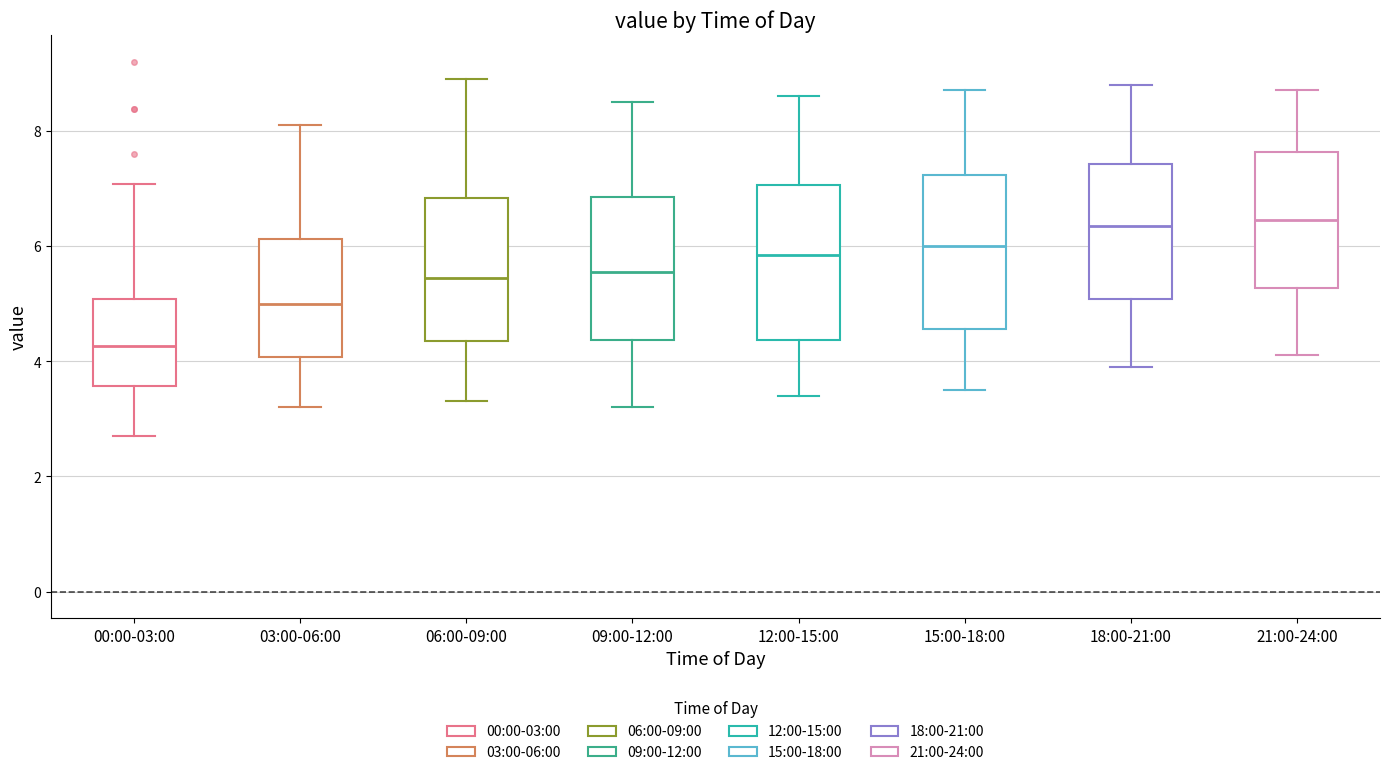

Reading left to right, transcribe this box plot: for each box, give where its median line is, the range the box spans, and where its two whiskers end, as read against the y-axis. The values are not printed on the chart, so give them approximately, as read against the axis.

00:00-03:00: median 4.2, box 3.6 to 5.0, whiskers 2.8 to 7.0
03:00-06:00: median 5.0, box 4.0 to 6.2, whiskers 3.2 to 8.2
06:00-09:00: median 5.4, box 4.4 to 6.8, whiskers 3.4 to 9.0
09:00-12:00: median 5.6, box 4.4 to 6.8, whiskers 3.2 to 8.6
12:00-15:00: median 5.8, box 4.4 to 7.0, whiskers 3.4 to 8.6
15:00-18:00: median 6.0, box 4.6 to 7.2, whiskers 3.6 to 8.8
18:00-21:00: median 6.4, box 5.0 to 7.4, whiskers 4.0 to 8.8
21:00-24:00: median 6.4, box 5.2 to 7.6, whiskers 4.2 to 8.8